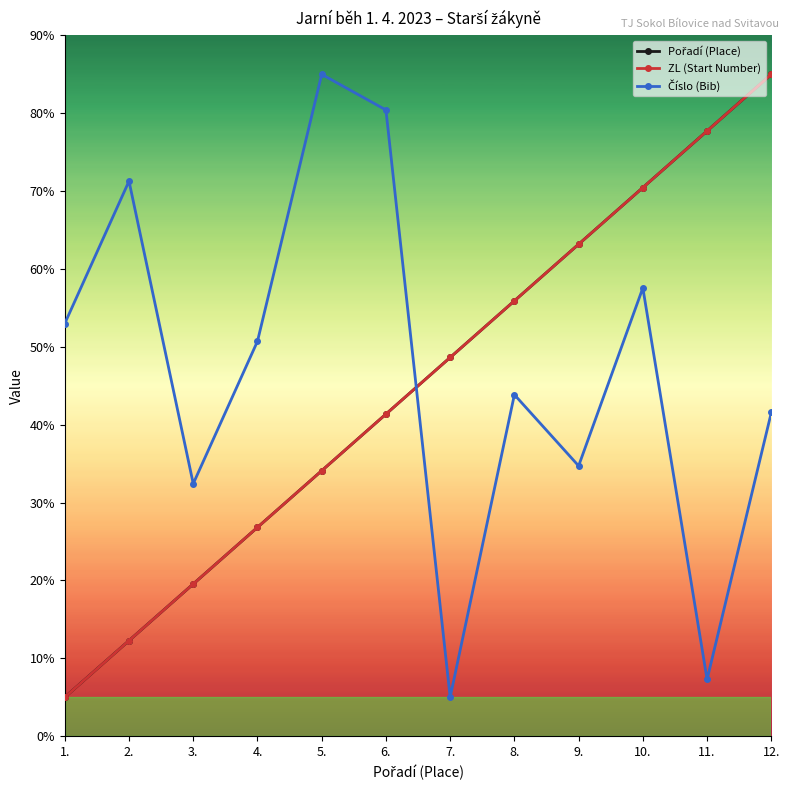

List the series in order of their peak value, lowest first.

Pořadí (Place), ZL (Start Number), Číslo (Bib)